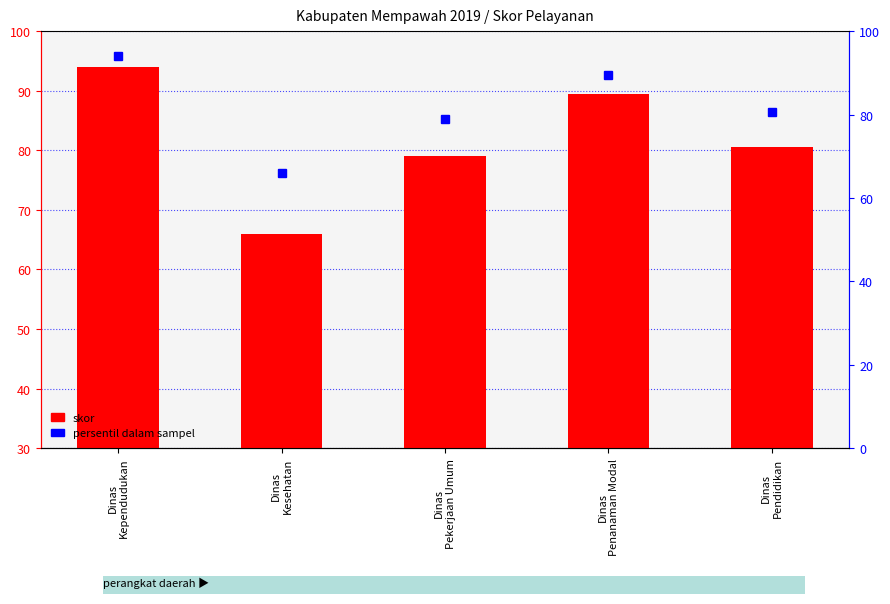

List the labels in order of value, largest first.

Dinas
Kependudukan, Dinas
Penanaman Modal, Dinas
Pendidikan, Dinas
Pekerjaan Umum, Dinas
Kesehatan